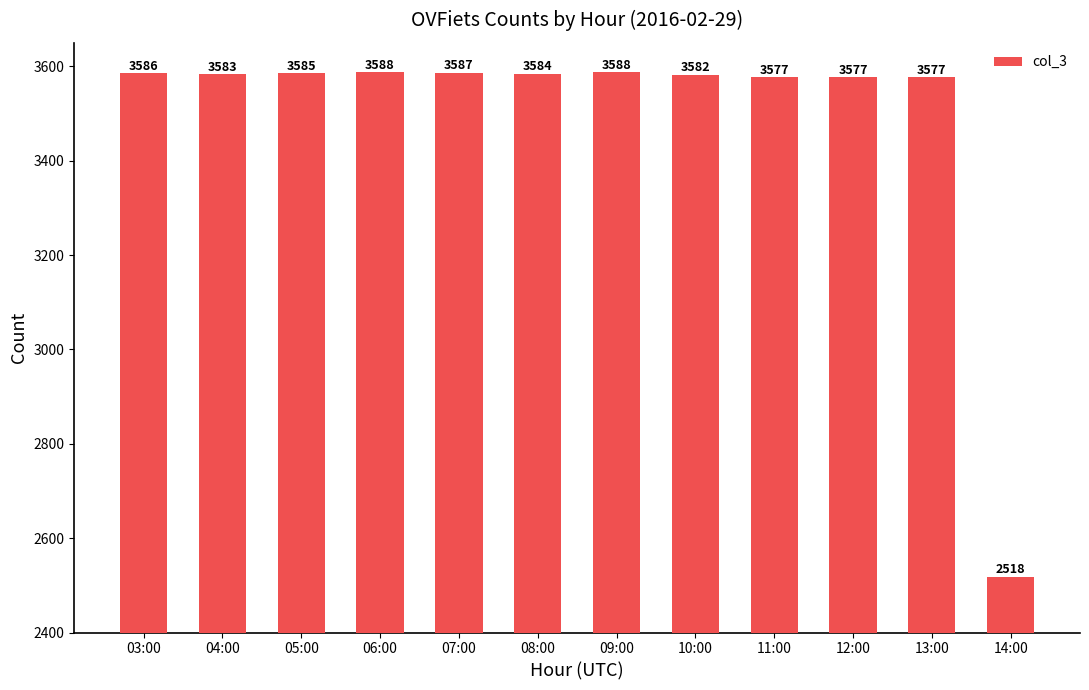

What is the approximate value at 09:00, to the nearest 50?

3600